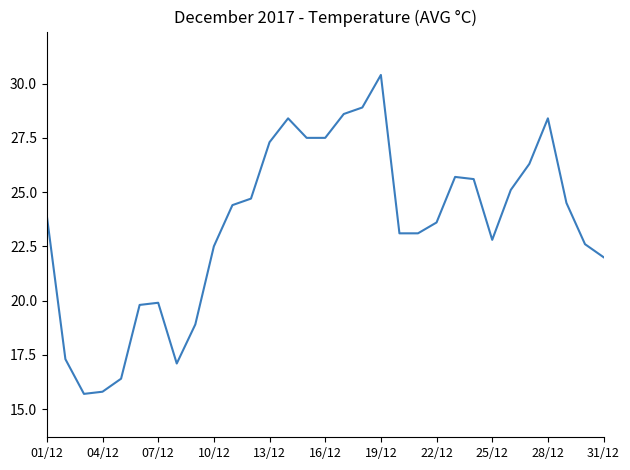

What is the smallest value displayed?

15.7